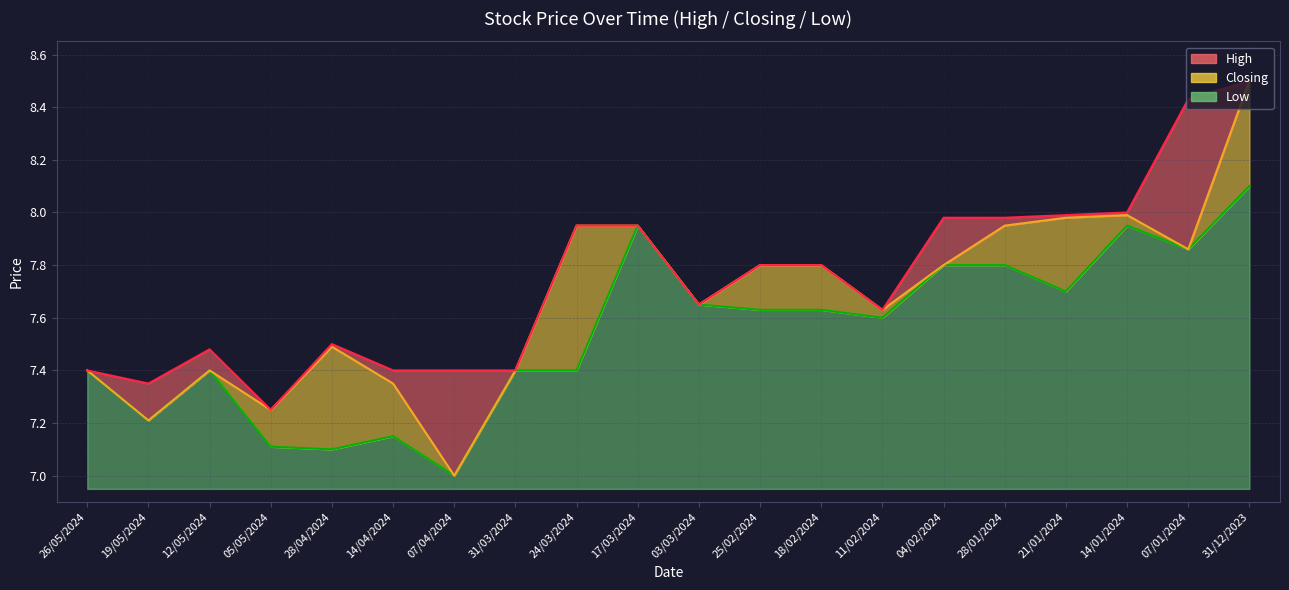

What is the value of the Low point at the 19th from the left?

7.9